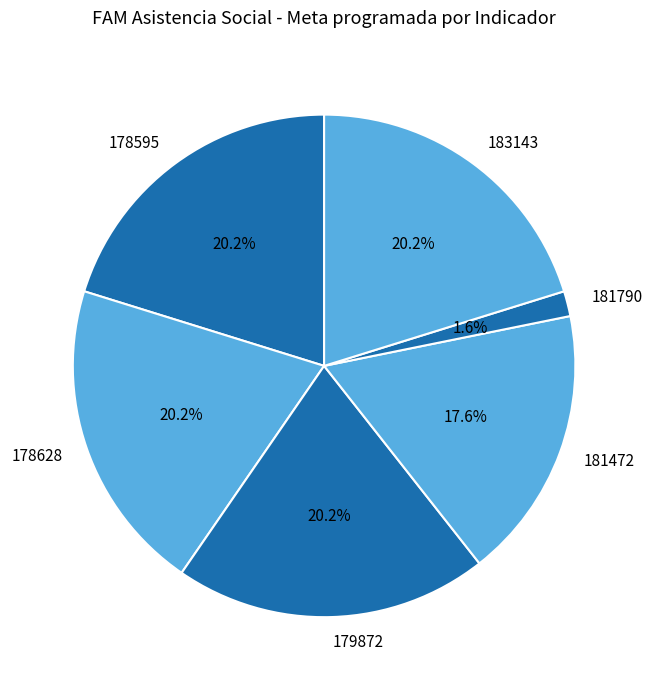

To the nearest percent, what is the average slice percentage?

17%